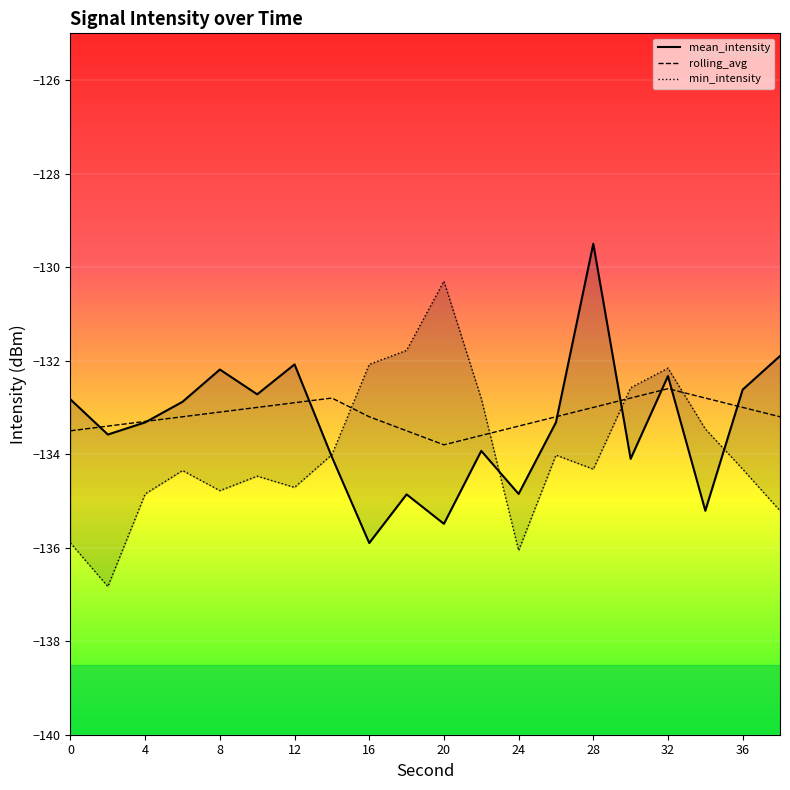

True or false: mean_intensity has a value of -134.1 at 14.

True